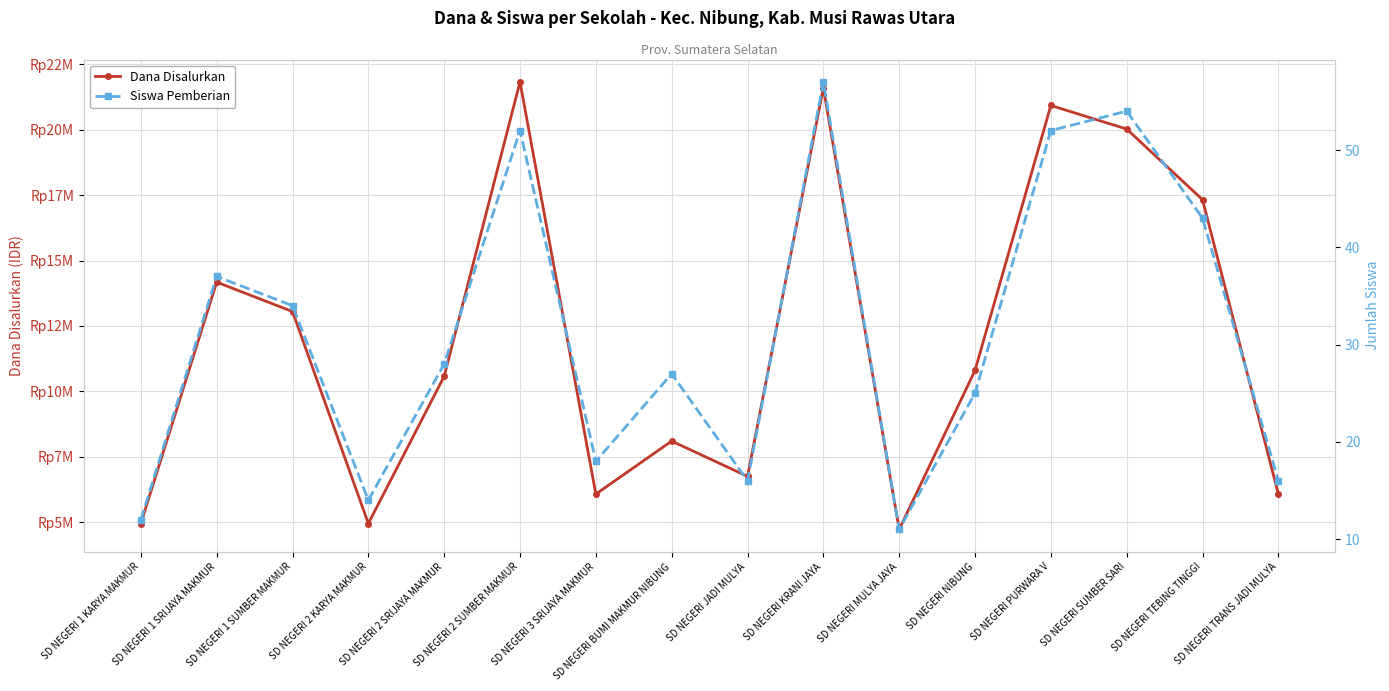

What is the label of the 8th point from the left?

SD NEGERI BUMI MAKMUR NIBUNG